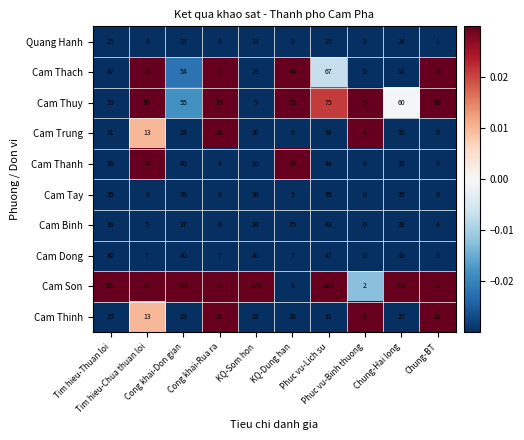

List the series in order of their peak value, lowest first.

Quang Hanh, Cam Thinh, Cam Tay, Cam Trung, Cam Binh, Cam Thanh, Cam Dong, Cam Thach, Cam Thuy, Cam Son